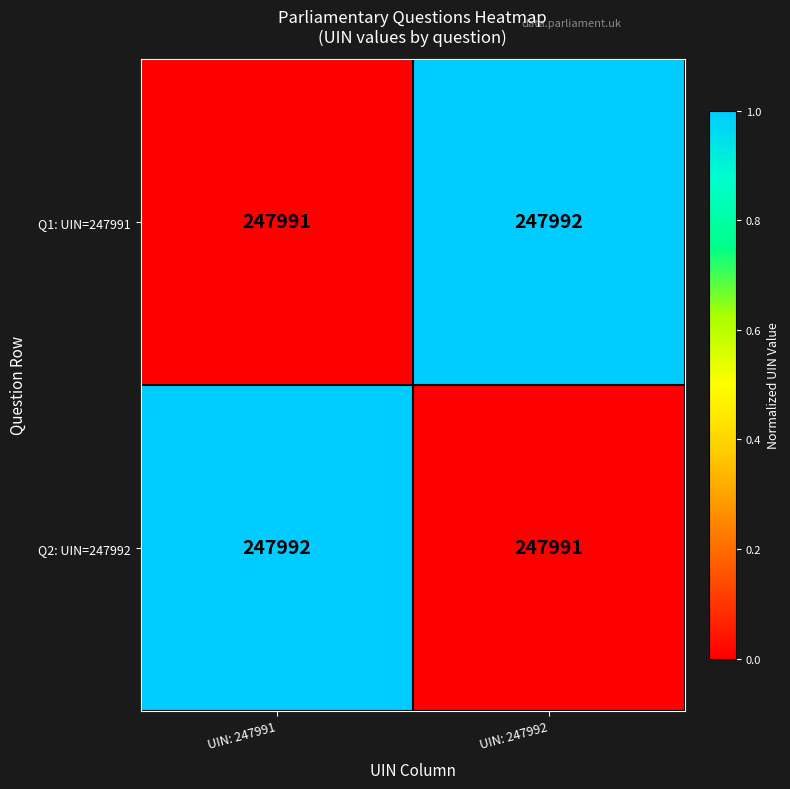

Rank the categories by Q1: UIN=247991 value from lowest to highest.

UIN: 247991, UIN: 247992